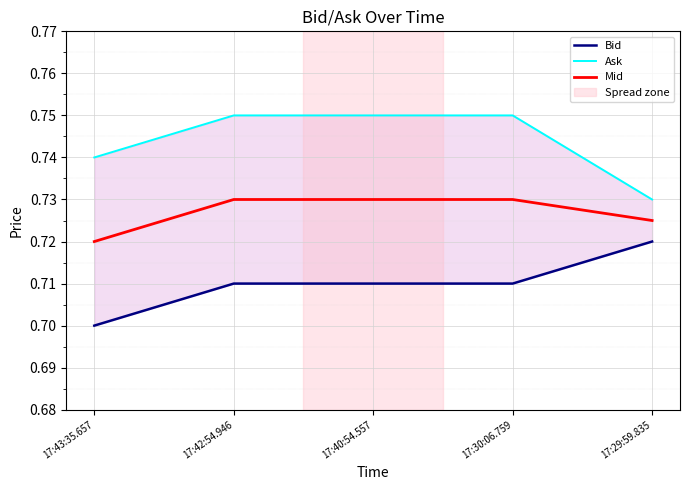

True or false: Mid and Bid cross at least once.

False